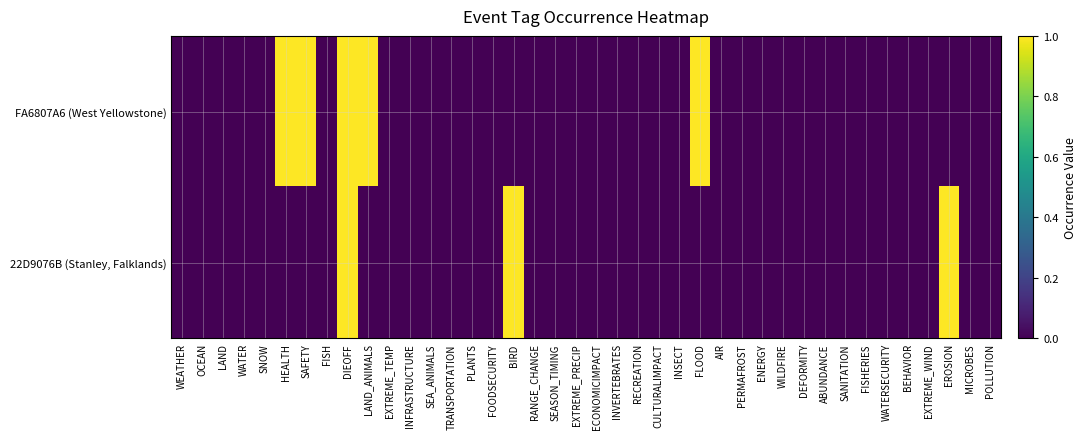

Reading left to right, transcribe all the data shown in this chart.

FA6807A6 (West Yellowstone): WEATHER=0	OCEAN=0	LAND=0	WATER=0	SNOW=0	HEALTH=1	SAFETY=1	FISH=0	DIEOFF=1	LAND_ANIMALS=1	EXTREME_TEMP=0	INFRASTRUCTURE=0	SEA_ANIMALS=0	TRANSPORTATION=0	PLANTS=0	FOODSECURITY=0	BIRD=0	RANGE_CHANGE=0	SEASON_TIMING=0	EXTREME_PRECIP=0	ECONOMICIMPACT=0	INVERTEBRATES=0	RECREATION=0	CULTURALIMPACT=0	INSECT=0	FLOOD=1	AIR=0	PERMAFROST=0	ENERGY=0	WILDFIRE=0	DEFORMITY=0	ABUNDANCE=0	SANITATION=0	FISHERIES=0	WATERSECURITY=0	BEHAVIOR=0	EXTREME_WIND=0	EROSION=0	MICROBES=0	POLLUTION=0
22D9076B (Stanley, Falklands): WEATHER=0	OCEAN=0	LAND=0	WATER=0	SNOW=0	HEALTH=0	SAFETY=0	FISH=0	DIEOFF=1	LAND_ANIMALS=0	EXTREME_TEMP=0	INFRASTRUCTURE=0	SEA_ANIMALS=0	TRANSPORTATION=0	PLANTS=0	FOODSECURITY=0	BIRD=1	RANGE_CHANGE=0	SEASON_TIMING=0	EXTREME_PRECIP=0	ECONOMICIMPACT=0	INVERTEBRATES=0	RECREATION=0	CULTURALIMPACT=0	INSECT=0	FLOOD=0	AIR=0	PERMAFROST=0	ENERGY=0	WILDFIRE=0	DEFORMITY=0	ABUNDANCE=0	SANITATION=0	FISHERIES=0	WATERSECURITY=0	BEHAVIOR=0	EXTREME_WIND=0	EROSION=1	MICROBES=0	POLLUTION=0